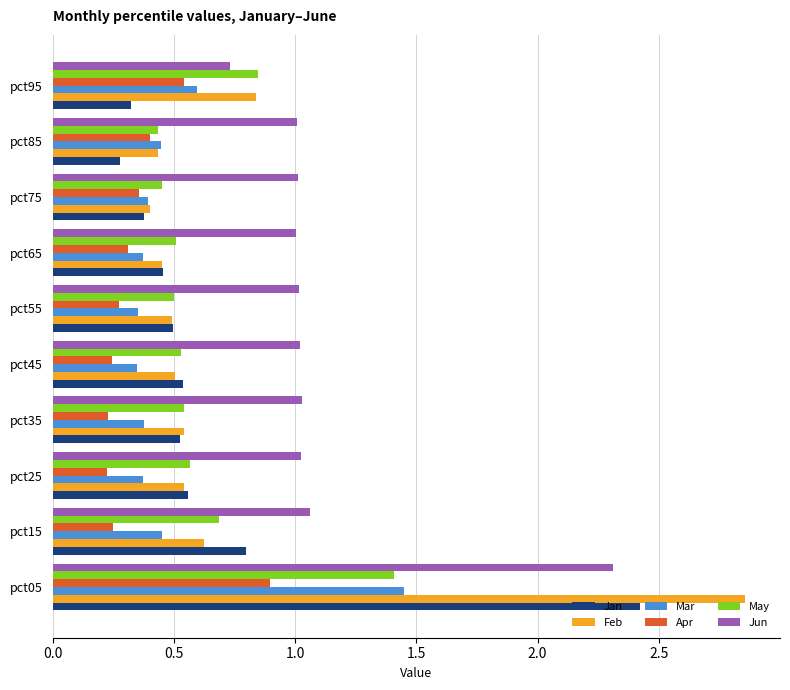

Which series has the largest total across all categories?

Jun